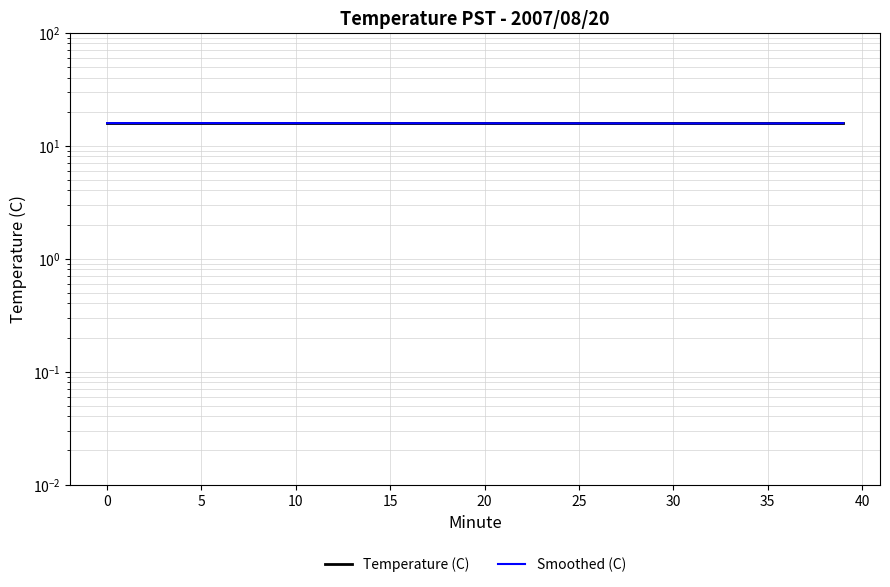

Rank the series at 15 from lowest to highest value.

Temperature (C), Smoothed (C)